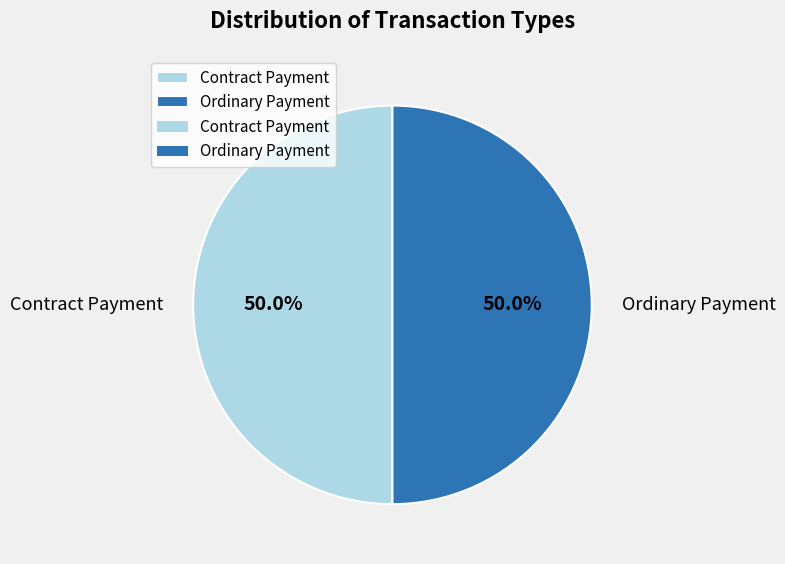

Combined, do Contract Payment and Ordinary Payment account for over 50%?

Yes